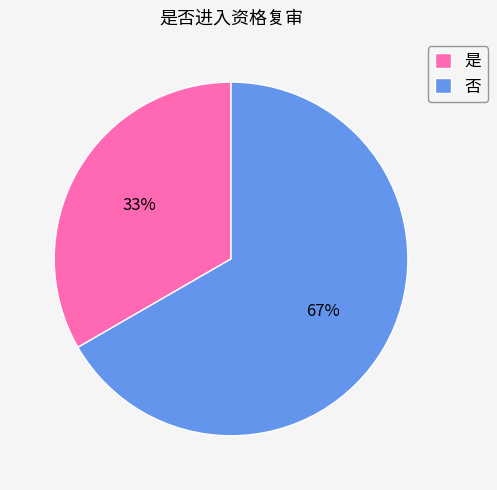

Does 否 represent more than half of the total?

Yes